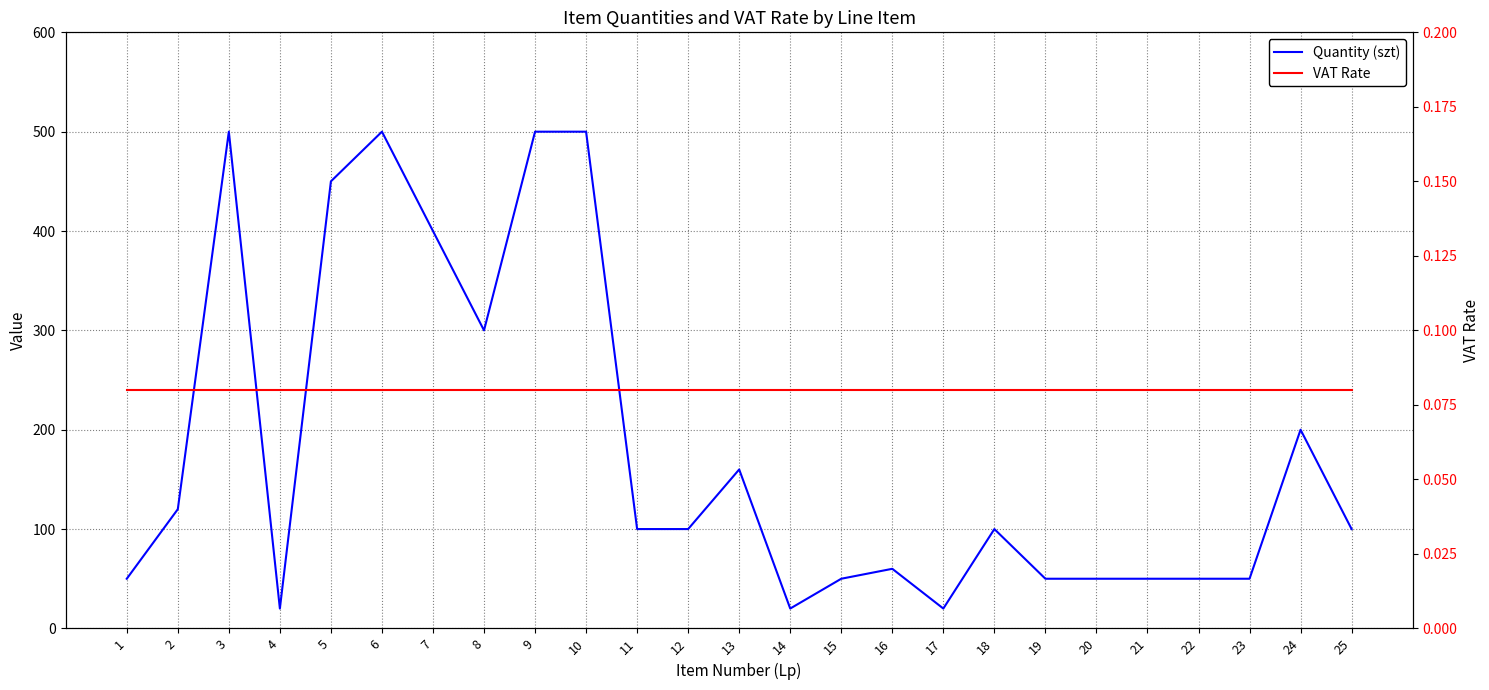

Which series has the largest total across all categories?

Quantity (szt)